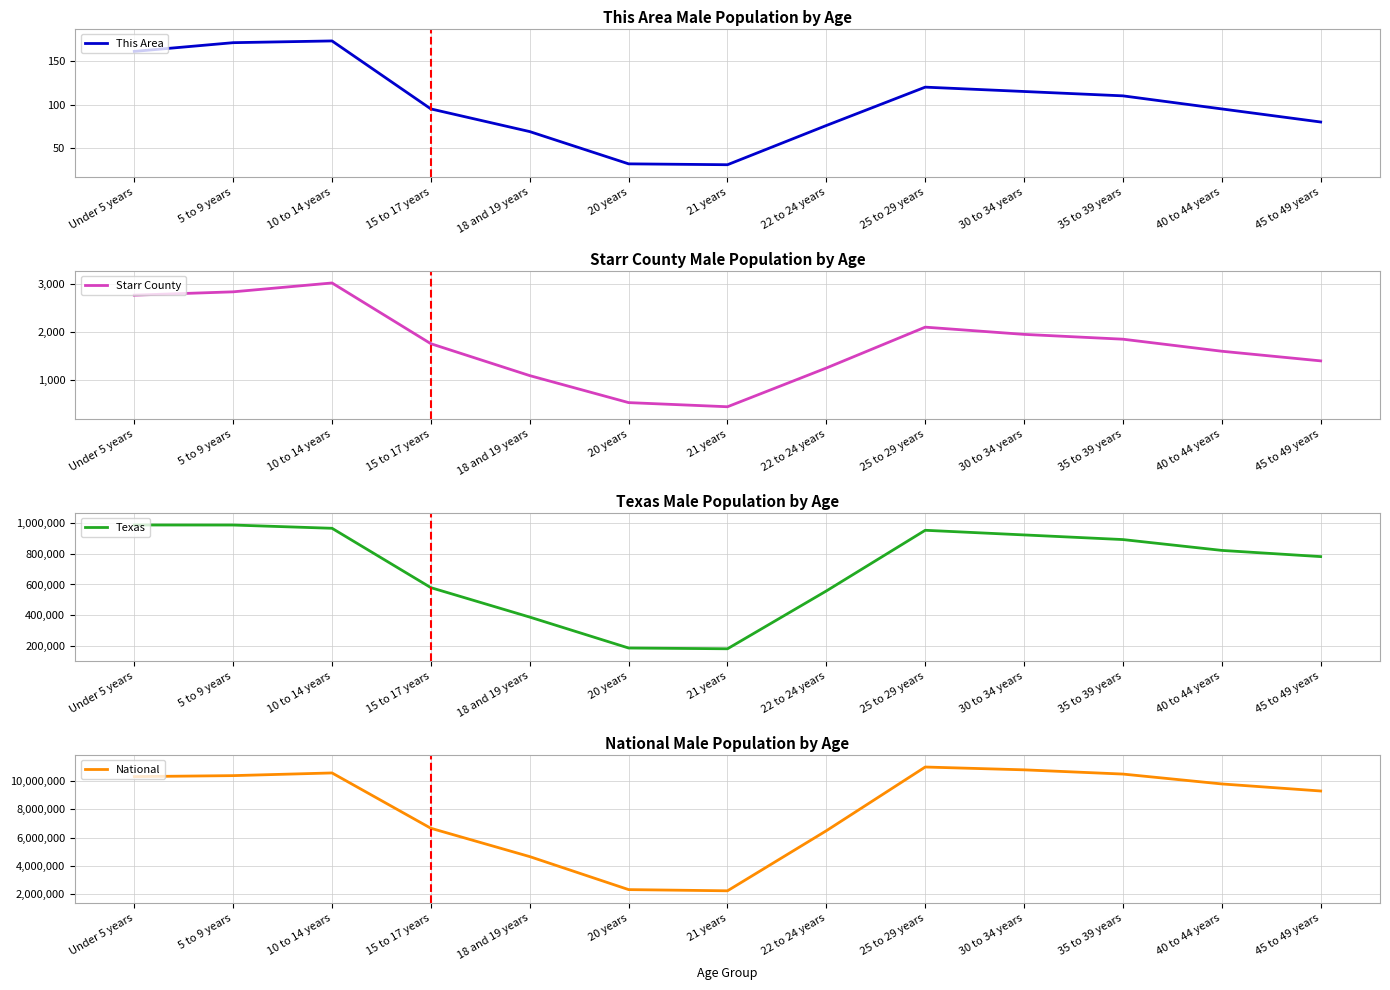

Between 5 to 9 years and 15 to 17 years, which series saw the biggest shift?

National